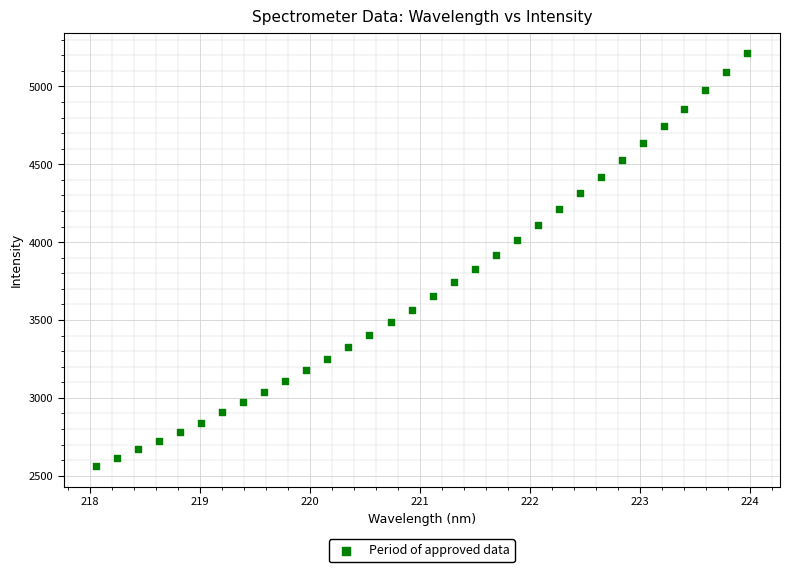

What is the range of X values (max minus min)?

5.9